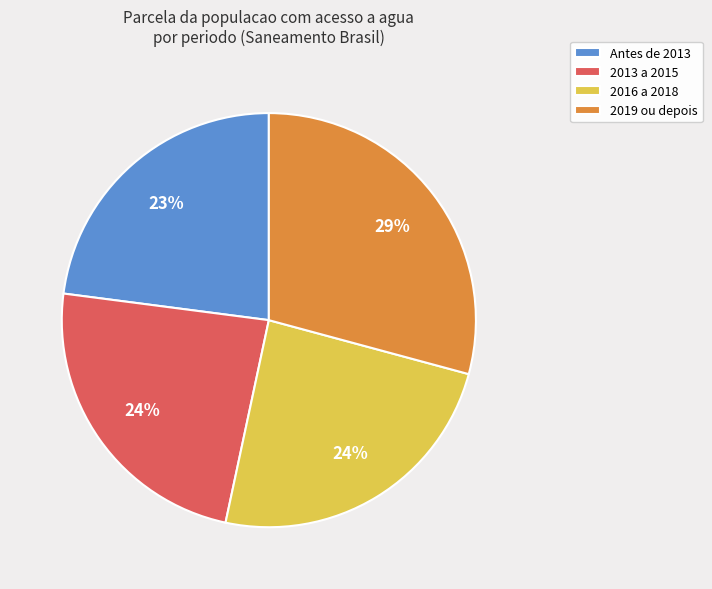

To the nearest percent, what percentage of the pie is Antes de 2013?

23%